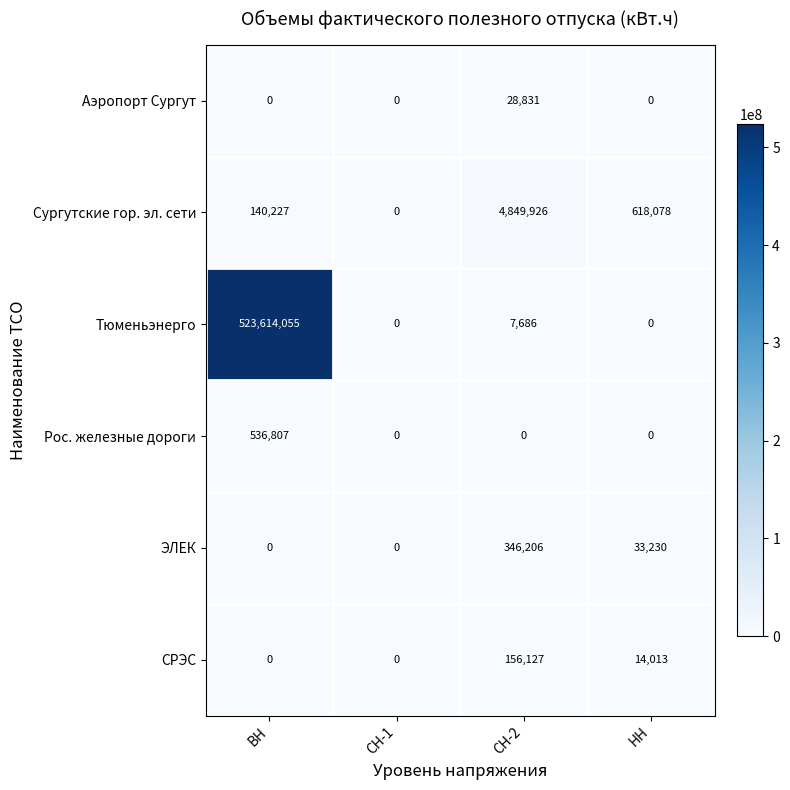

What is the difference between the maximum and minimum values in the Рос. железные дороги series?

536807